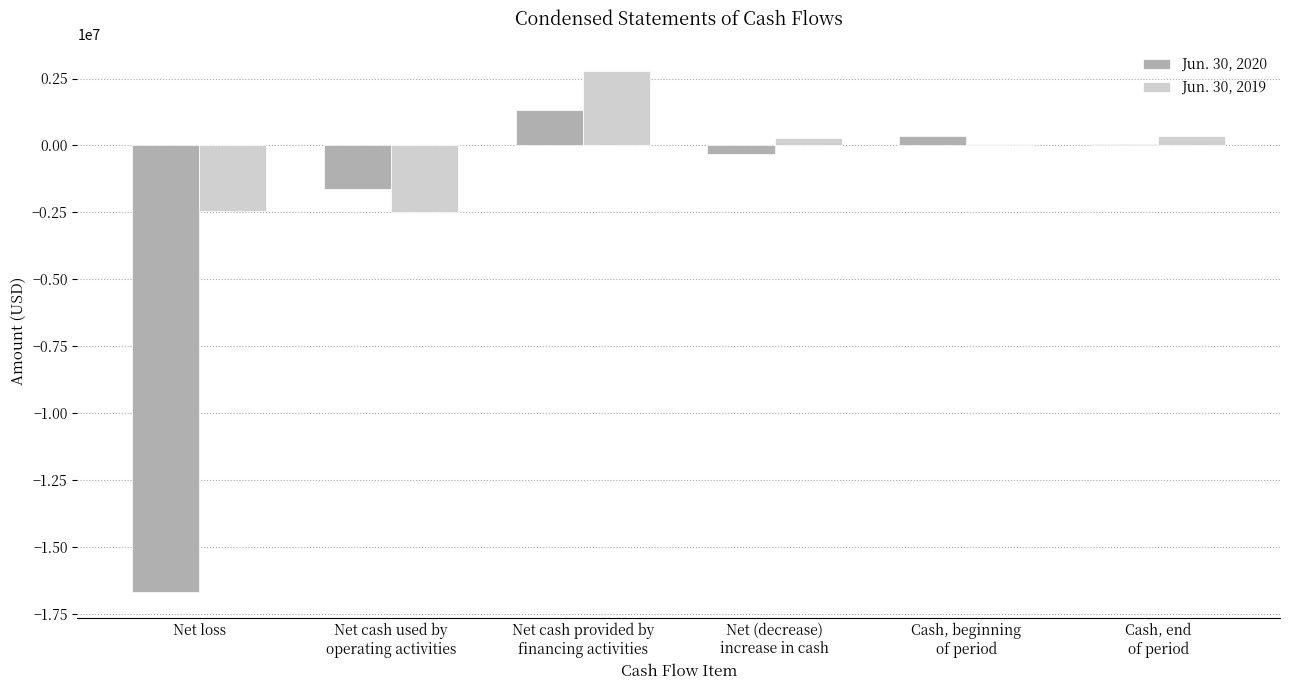

At which label does Jun. 30, 2020 reach its peak?

Net cash provided by
financing activities